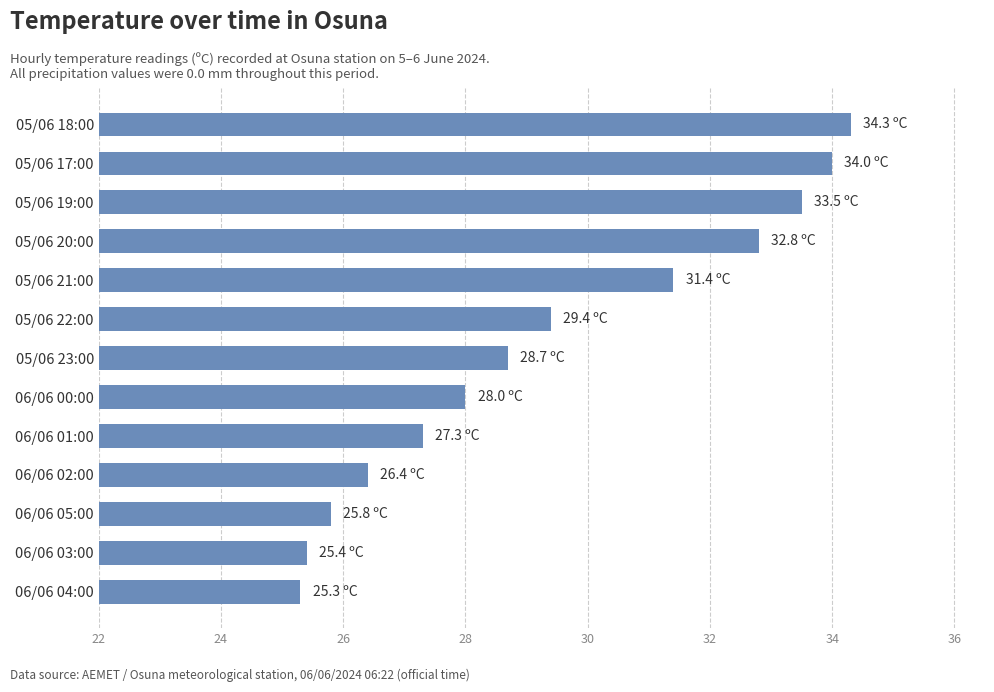

What is the minimum value shown in the chart?

25.3